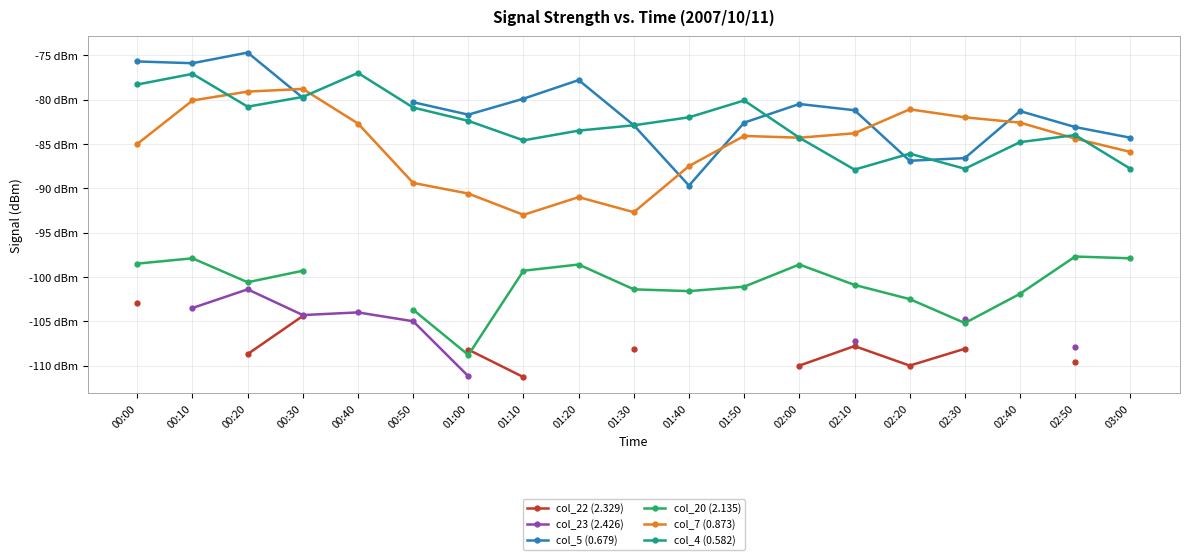

True or false: col_20 (2.135) and col_23 (2.426) cross at least once.

False